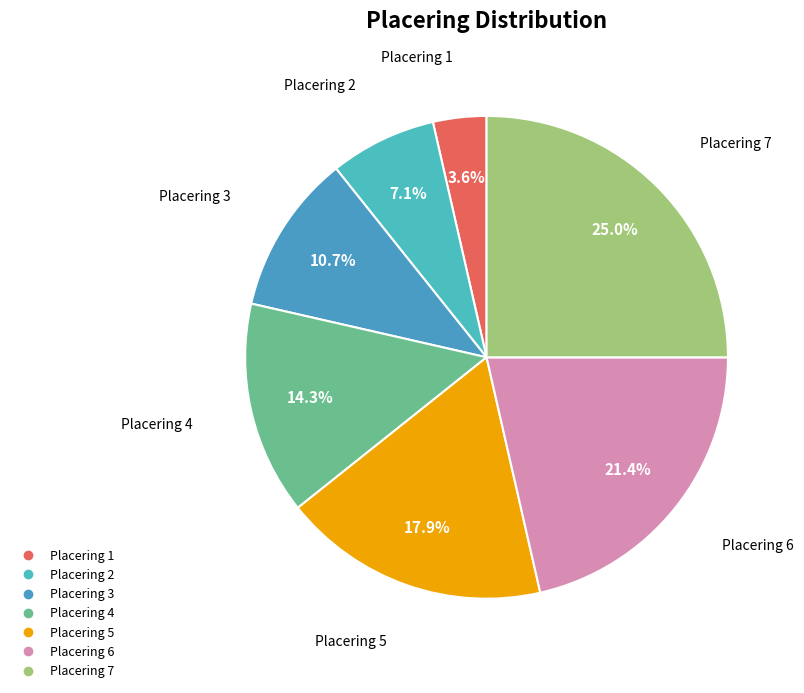

Count the number of slices in the pie.

7